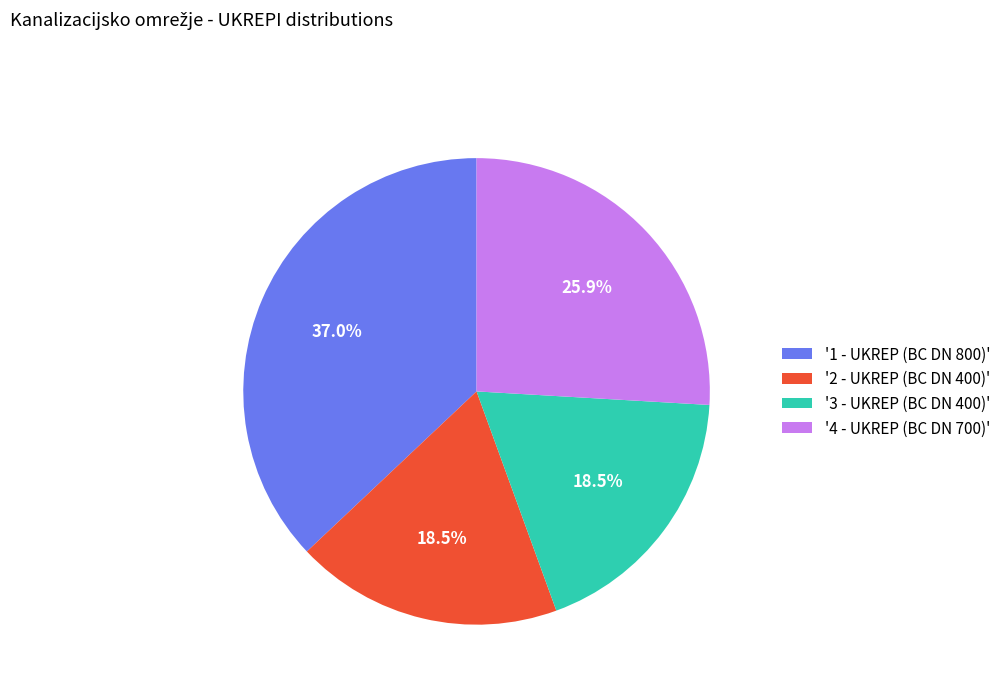

Which category has the biggest portion of the pie?

'1 - UKREP (BC DN 800)'